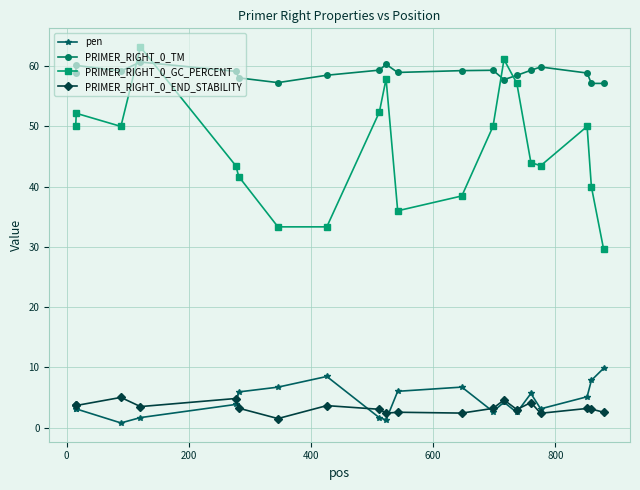

List the series in order of their peak value, highest first.

PRIMER_RIGHT_0_GC_PERCENT, PRIMER_RIGHT_0_TM, pen, PRIMER_RIGHT_0_END_STABILITY